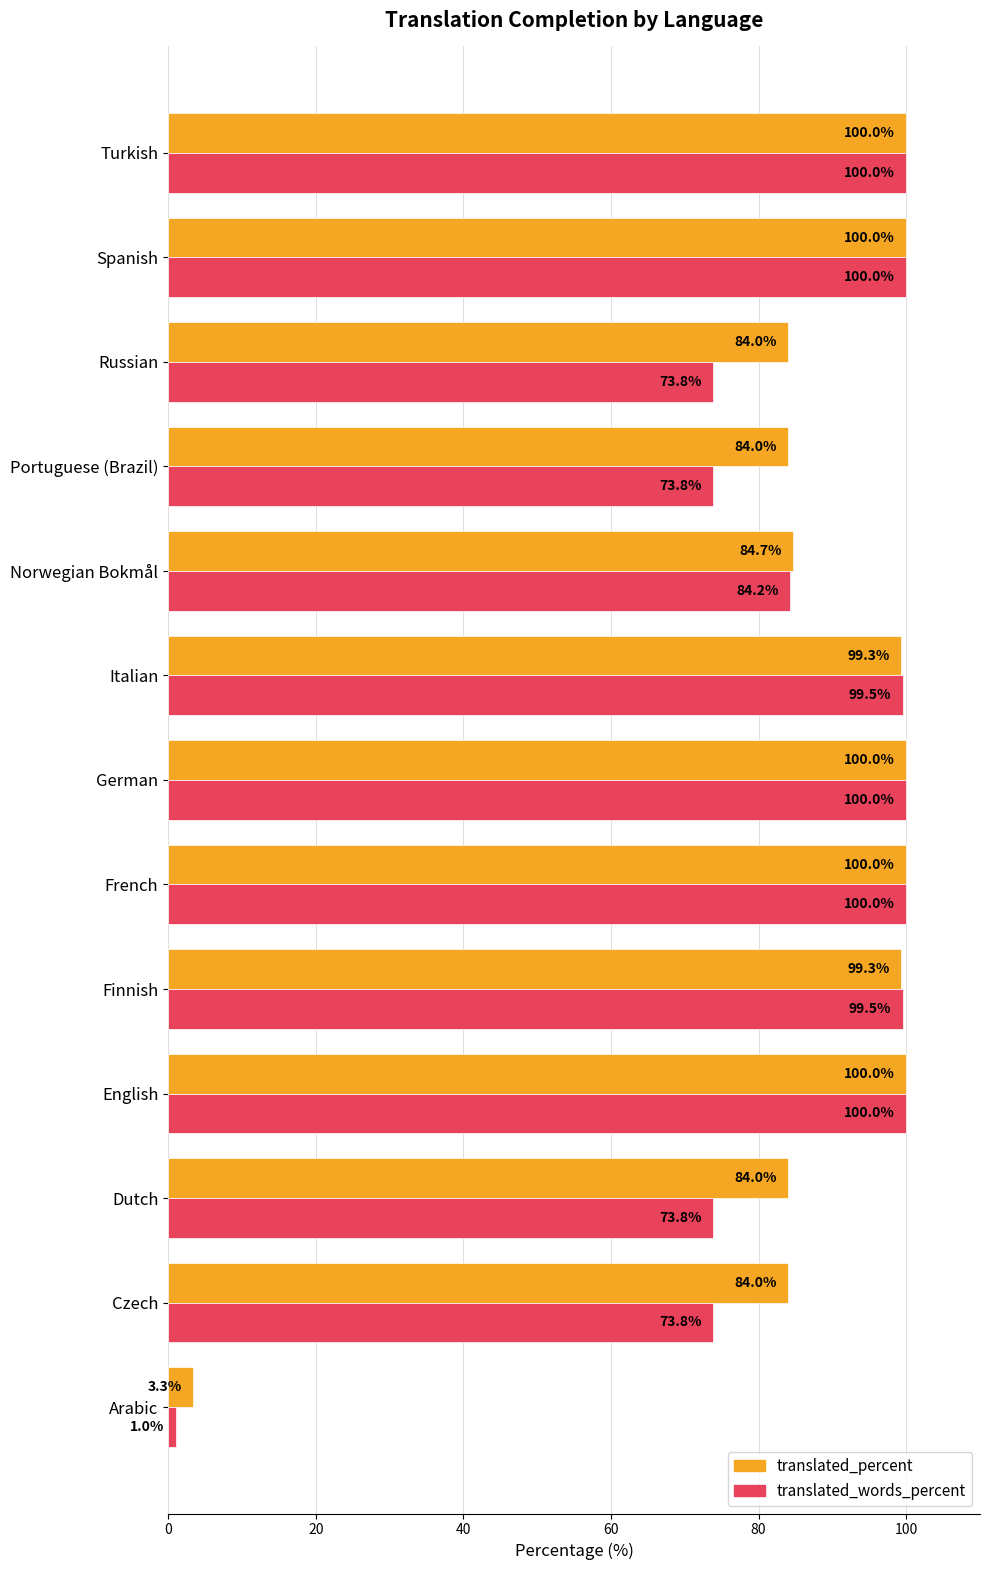

Which series has the largest total across all categories?

translated_percent